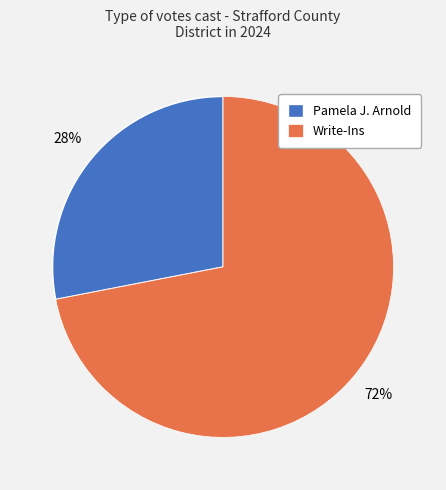

Which has a higher value, Write-Ins or Pamela J. Arnold?

Write-Ins